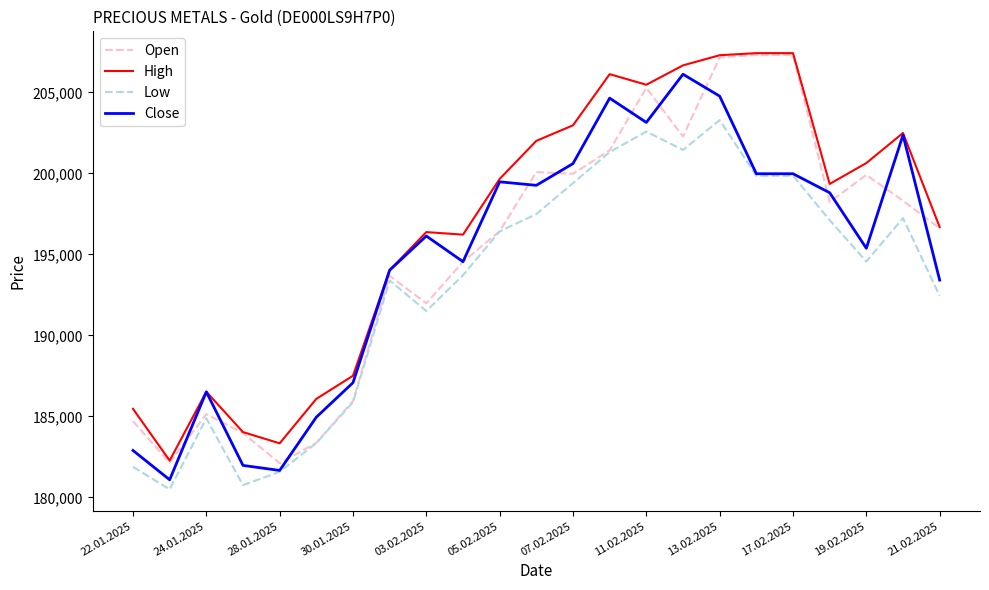

True or false: High and Low intersect in this chart.

False